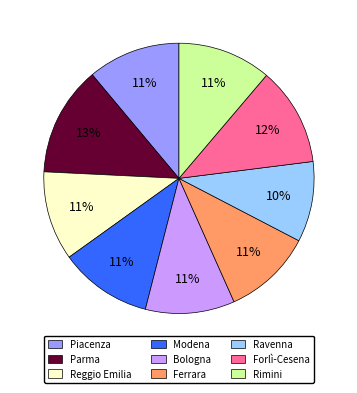

To the nearest percent, what percentage of the pie is Bologna?

11%